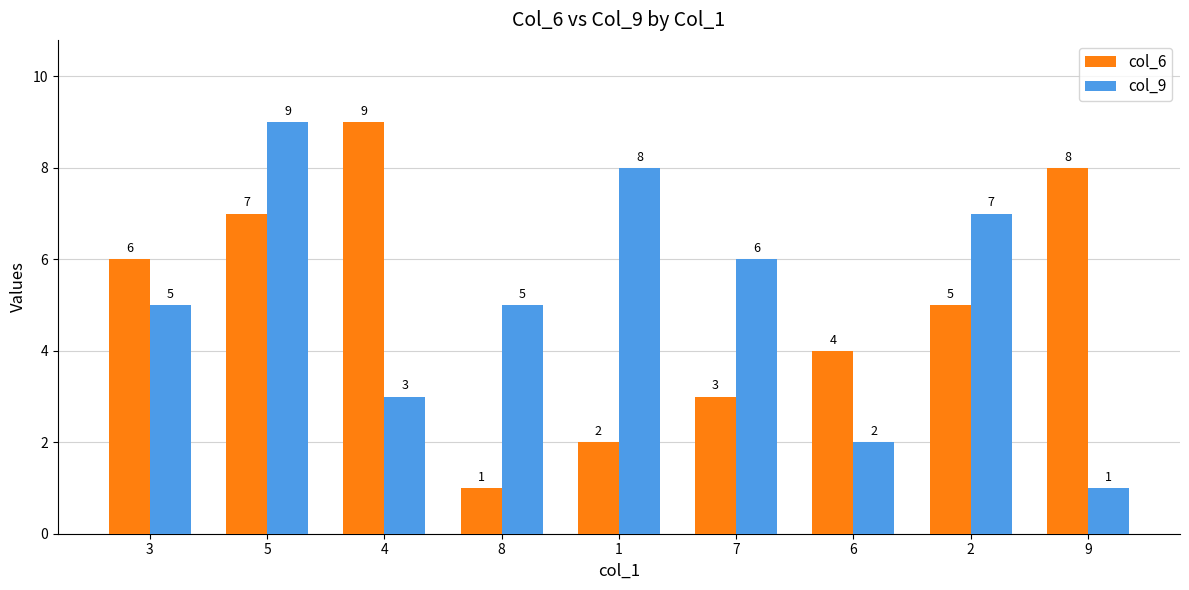

What is the spread (max minus min) of values at 7?

3